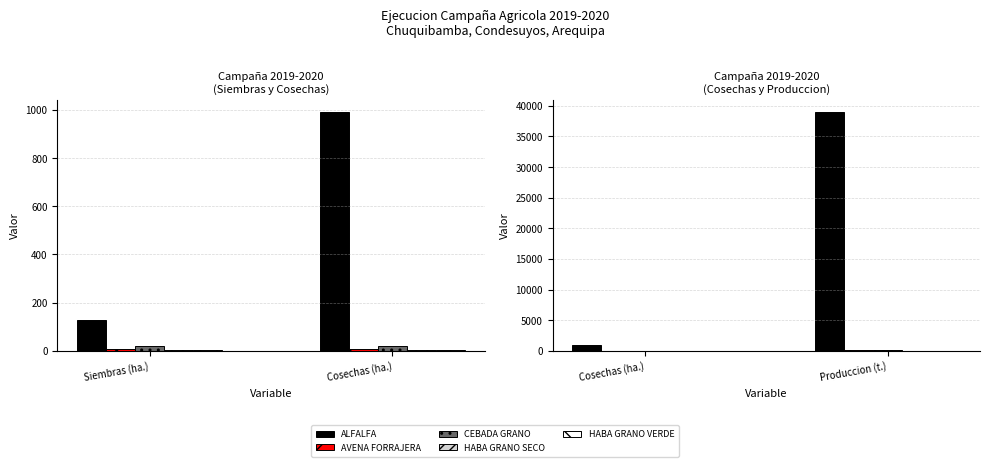

What are all the series names shown in the legend?

ALFALFA, AVENA FORRAJERA, CEBADA GRANO, HABA GRANO SECO, HABA GRANO VERDE